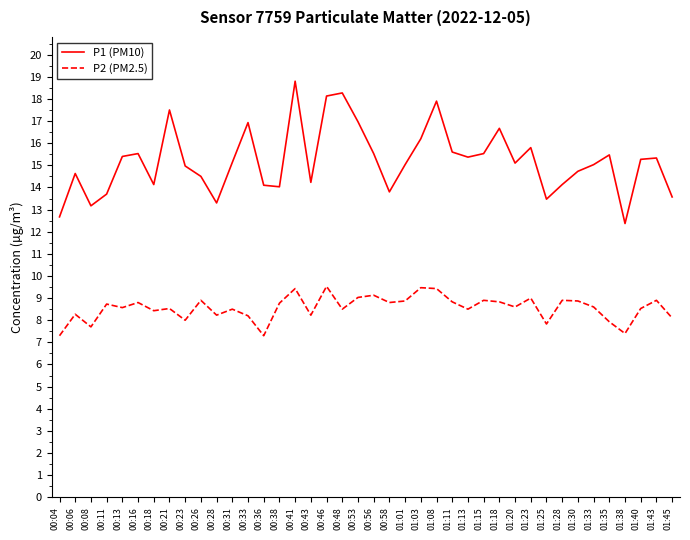

True or false: P1 (PM10) has a value of 19.7 at 00:11.

False